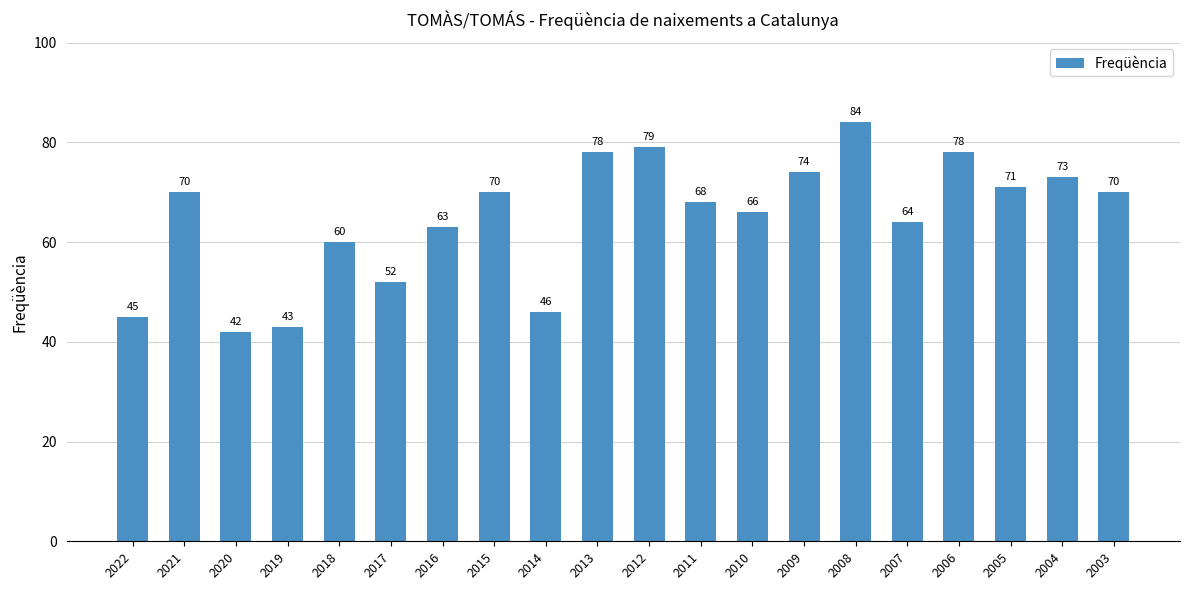

What is the difference between the maximum and minimum values?

42